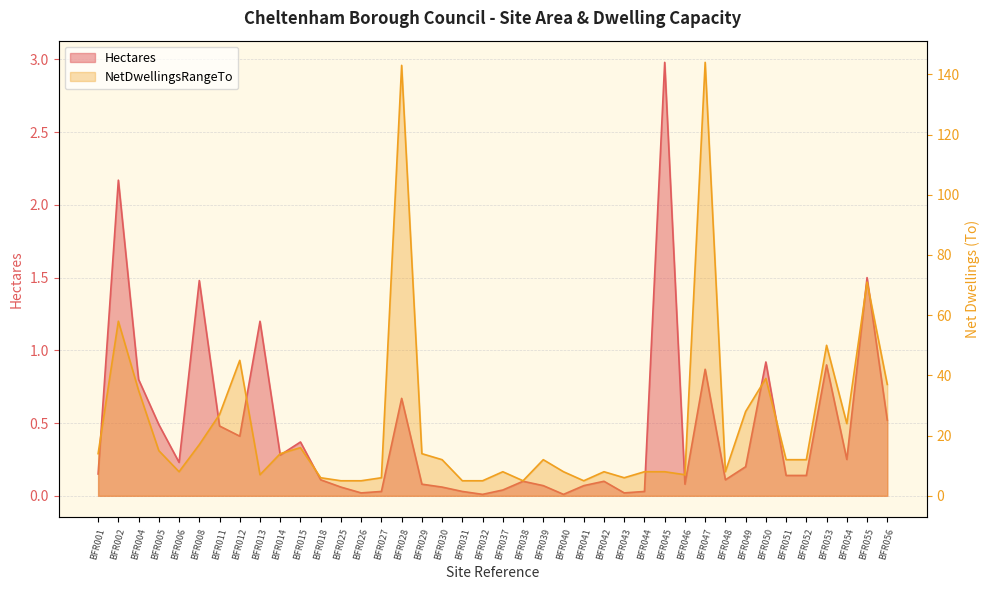

What is the highest value of the NetDwellingsRangeTo series?

144.0